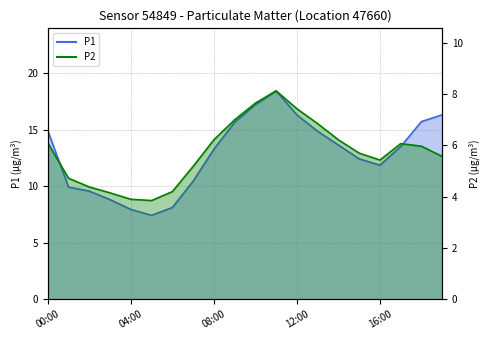

At which category does P2 reach its first local peak?

11:00